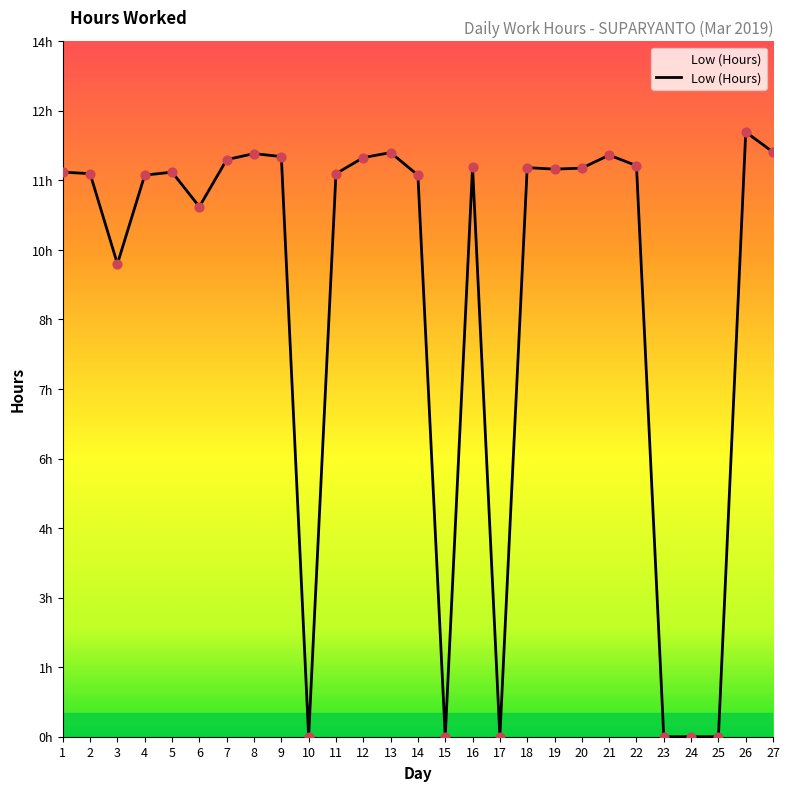

Approximately how many times larger is the value at 11 compared to 20?

1.0